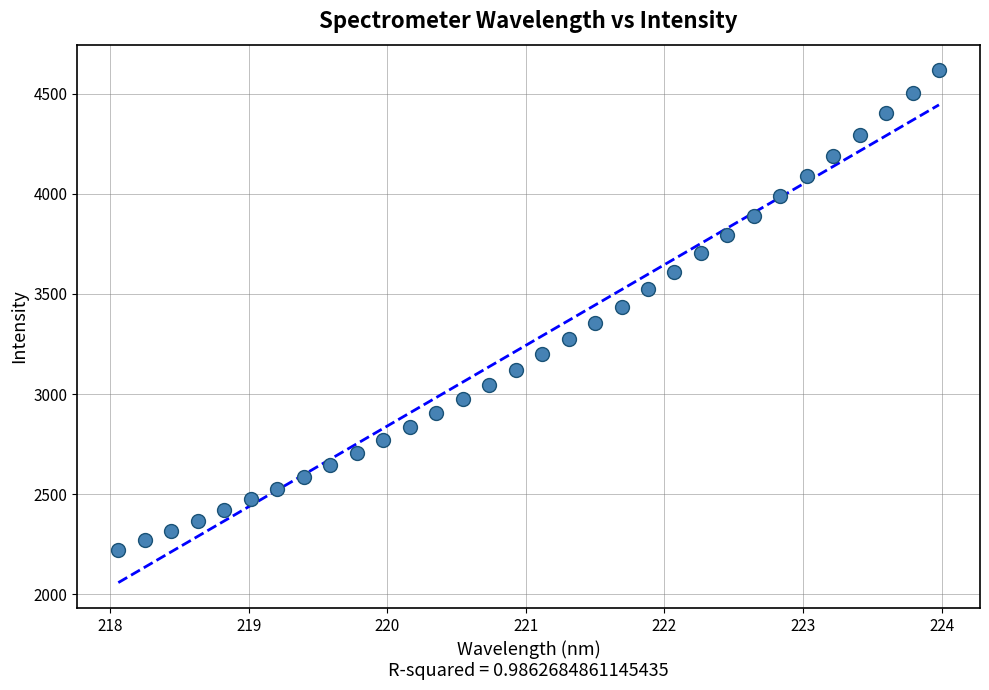

What is the range of X values (max minus min)?

5.9